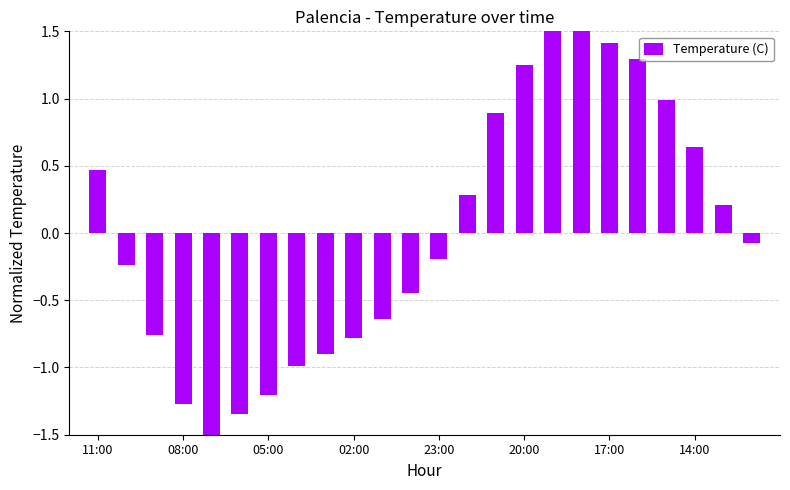

What is the ratio of the value at 21 to the value at 19?

0.5